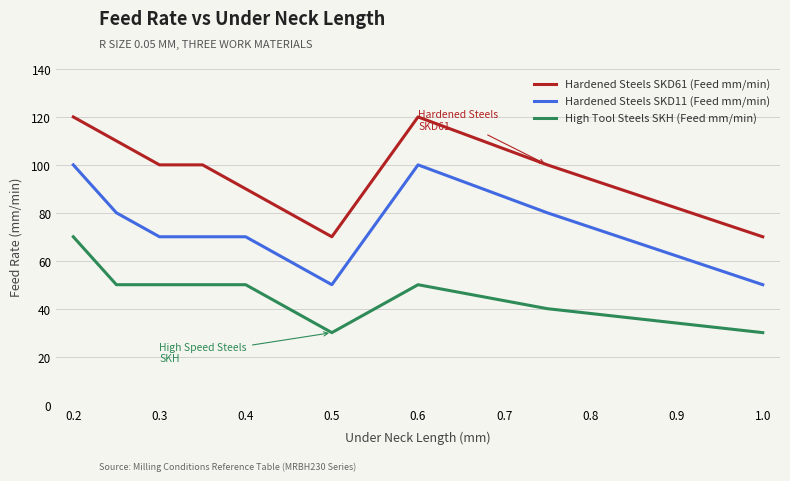

Rank the series by their average value, from highest to lowest.

Hardened Steels SKD61 (Feed mm/min), Hardened Steels SKD11 (Feed mm/min), High Tool Steels SKH (Feed mm/min)